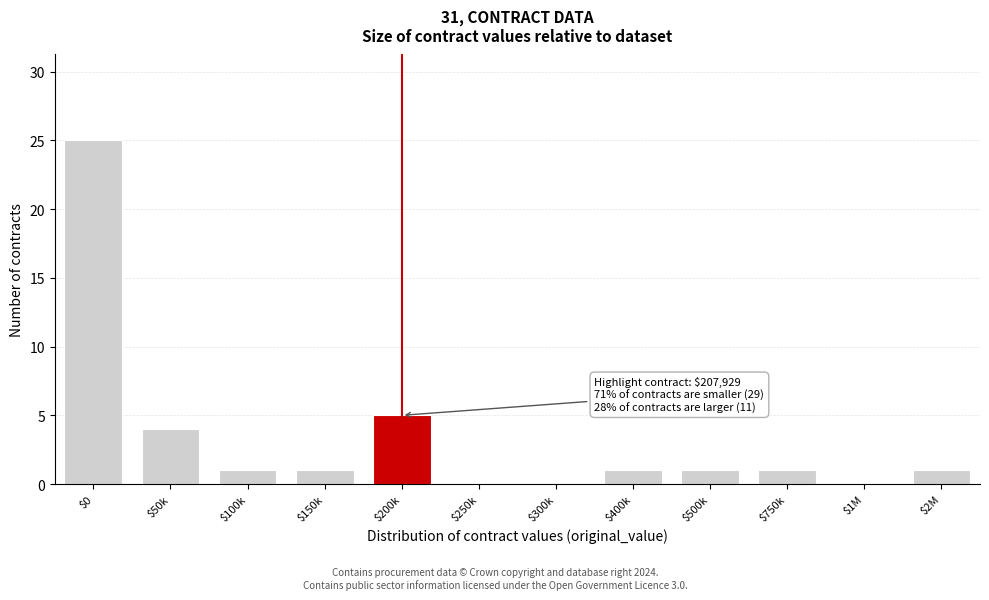

Where is the data nearest to the value 12?

$200k